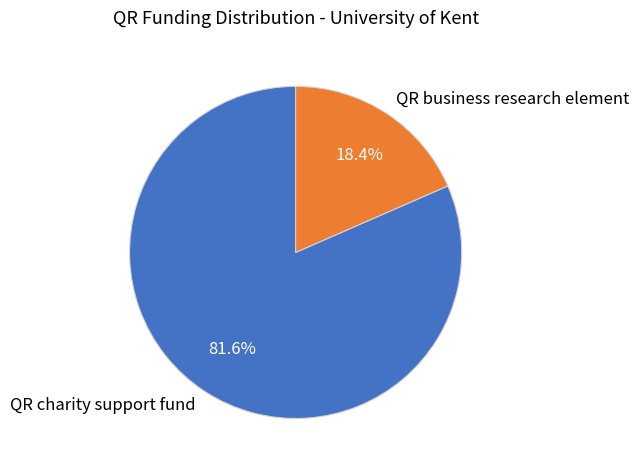

To the nearest percent, what percentage of the pie is QR charity support fund?

82%